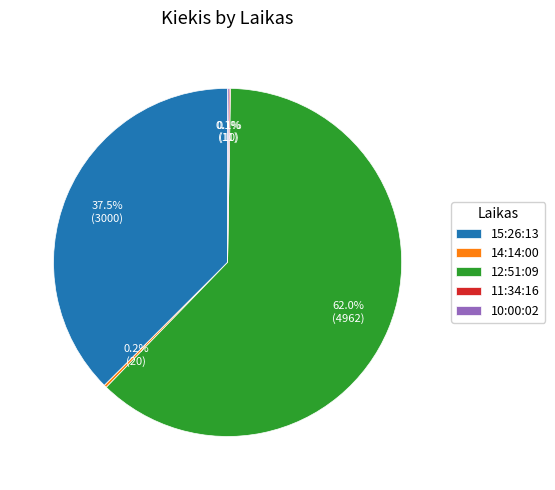

What is the largest slice in the pie chart?

12:51:09